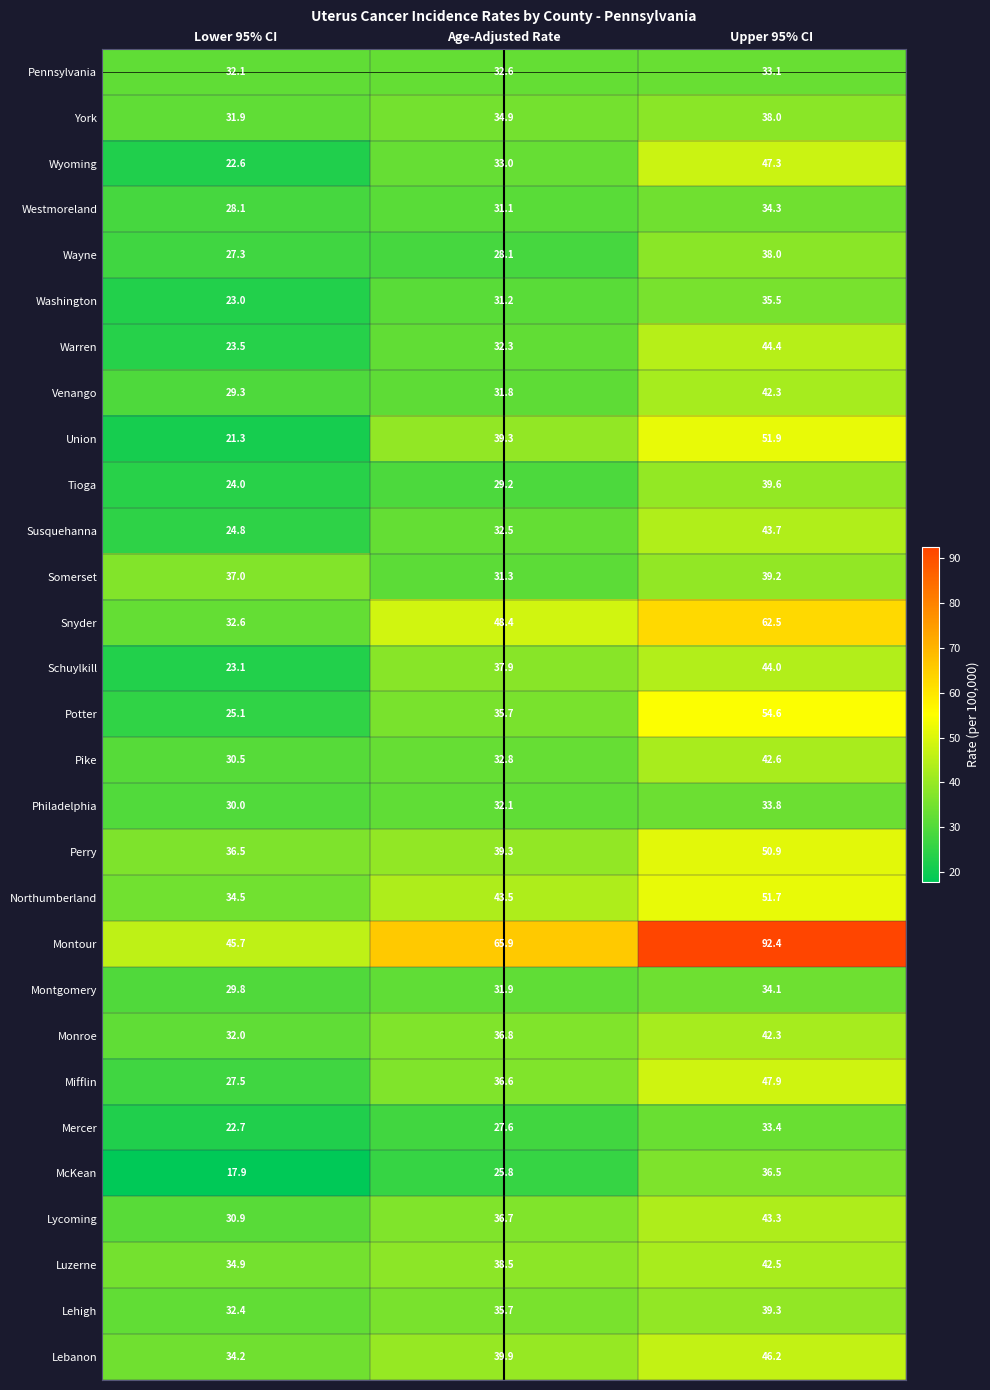

What is the average value of the Potter series?

38.5